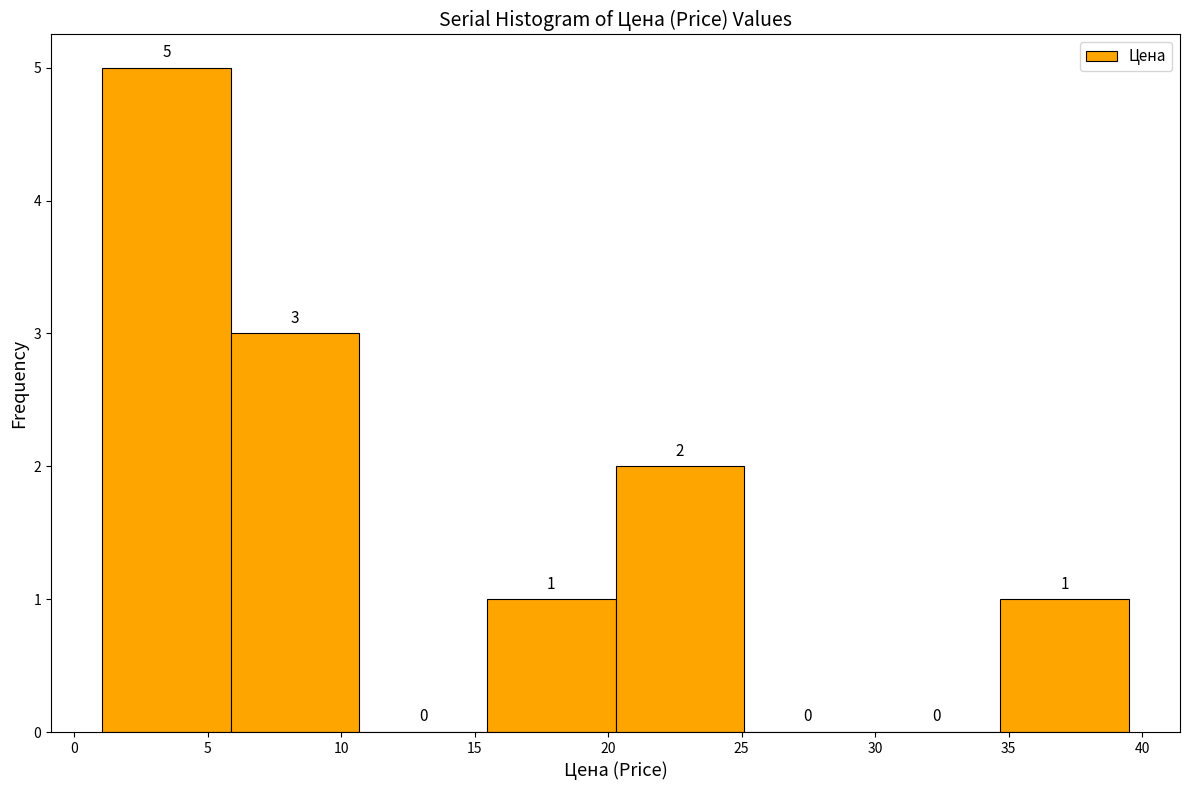

Reading left to right, list every bar in this chart as the range it spans on the x-axis followed by its height. The bar edges are not printed on the chart, so give them approximately, as read against the axis.

1.0 to 6.0: 5
6.0 to 10.5: 3
10.5 to 15.5: 0
15.5 to 20.5: 1
20.5 to 25.0: 2
25.0 to 30.0: 0
30.0 to 34.5: 0
34.5 to 39.5: 1